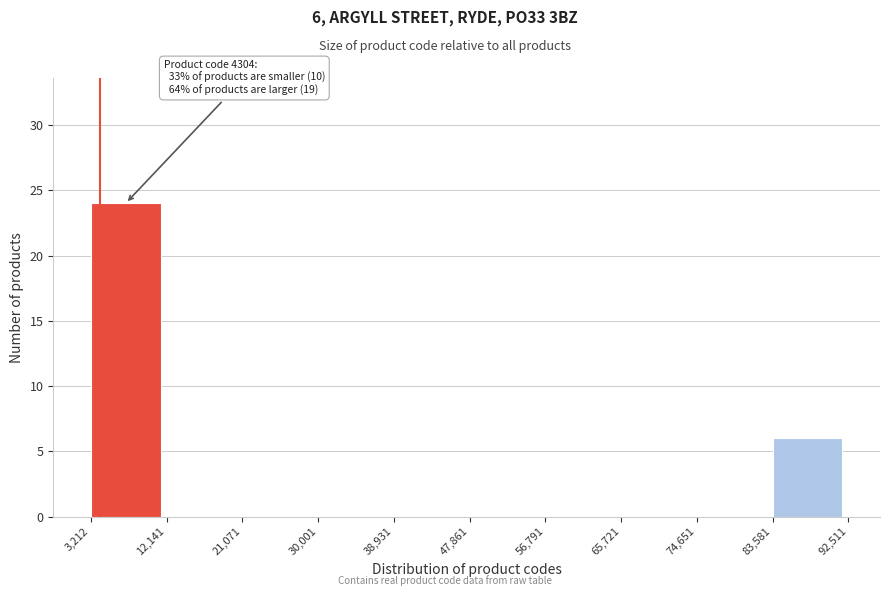

Which range on the x-axis has the tallest bar?

3,212 to 12,141